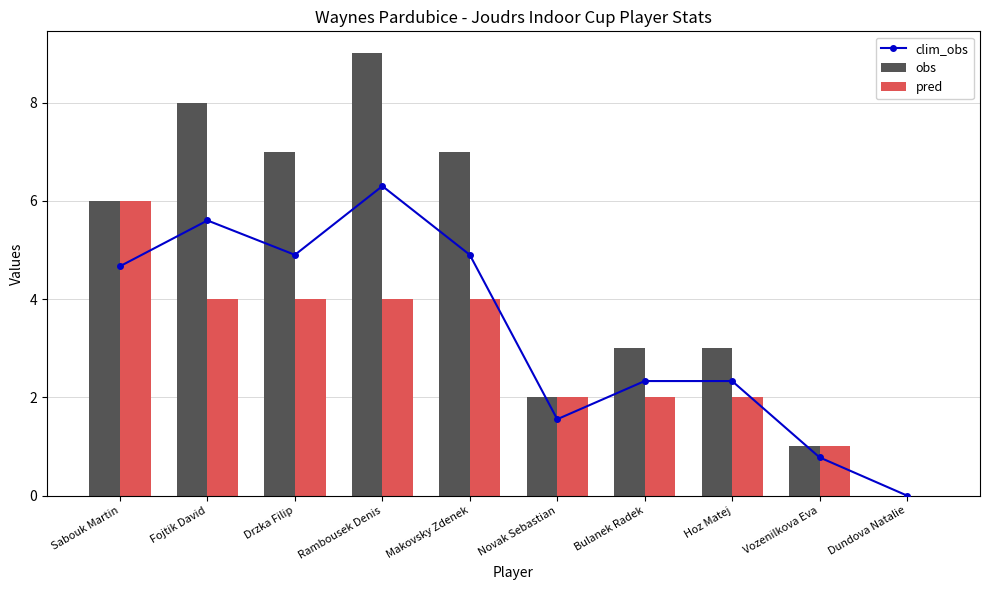

At which category is the sum across all series the highest?

Rambousek Denis